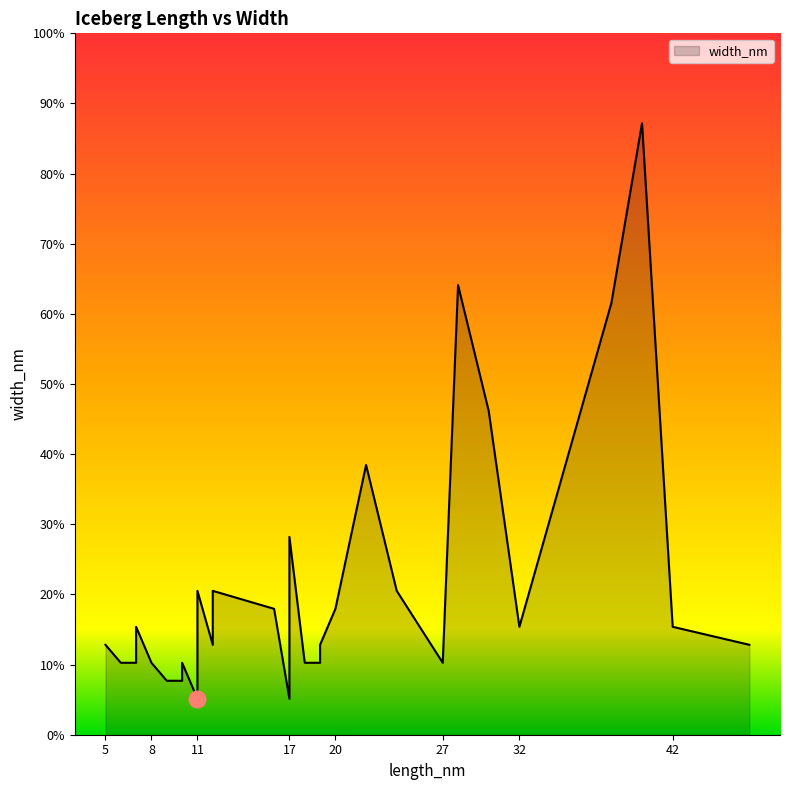

What is the change in value from 32 to 27?

-2